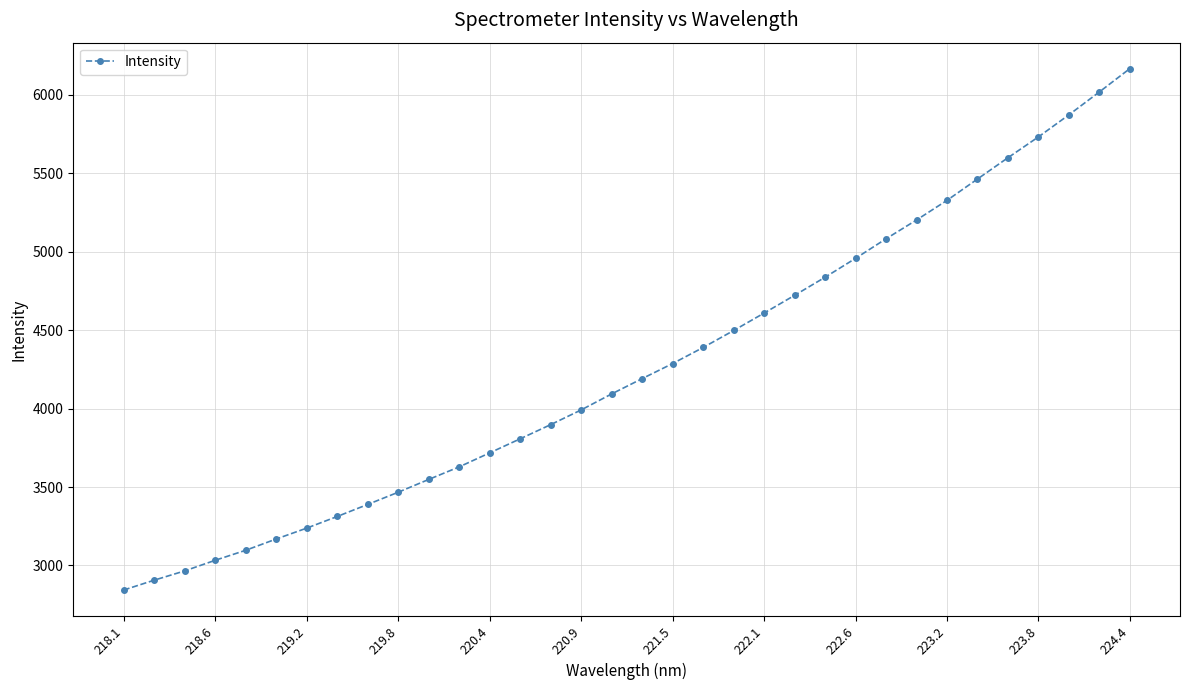

What is the greatest value displayed?

6166.7